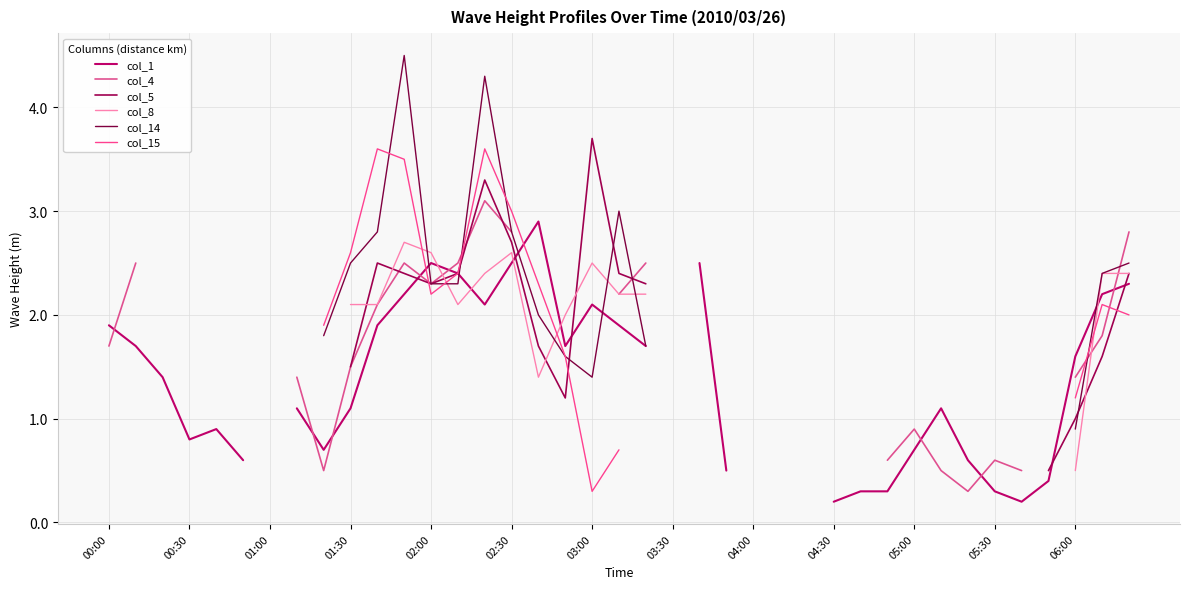

Which series changed the most between 01:30 and 38?

col_4